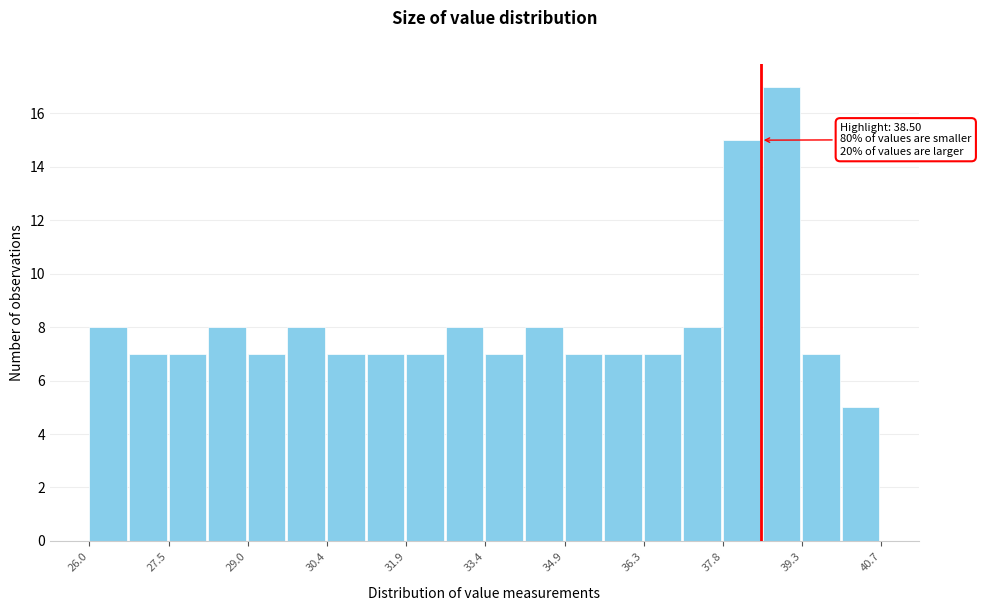

Around what value on the x-axis is the tallest bar? Give the approximate position of its centre, as read against the axis.

38.8